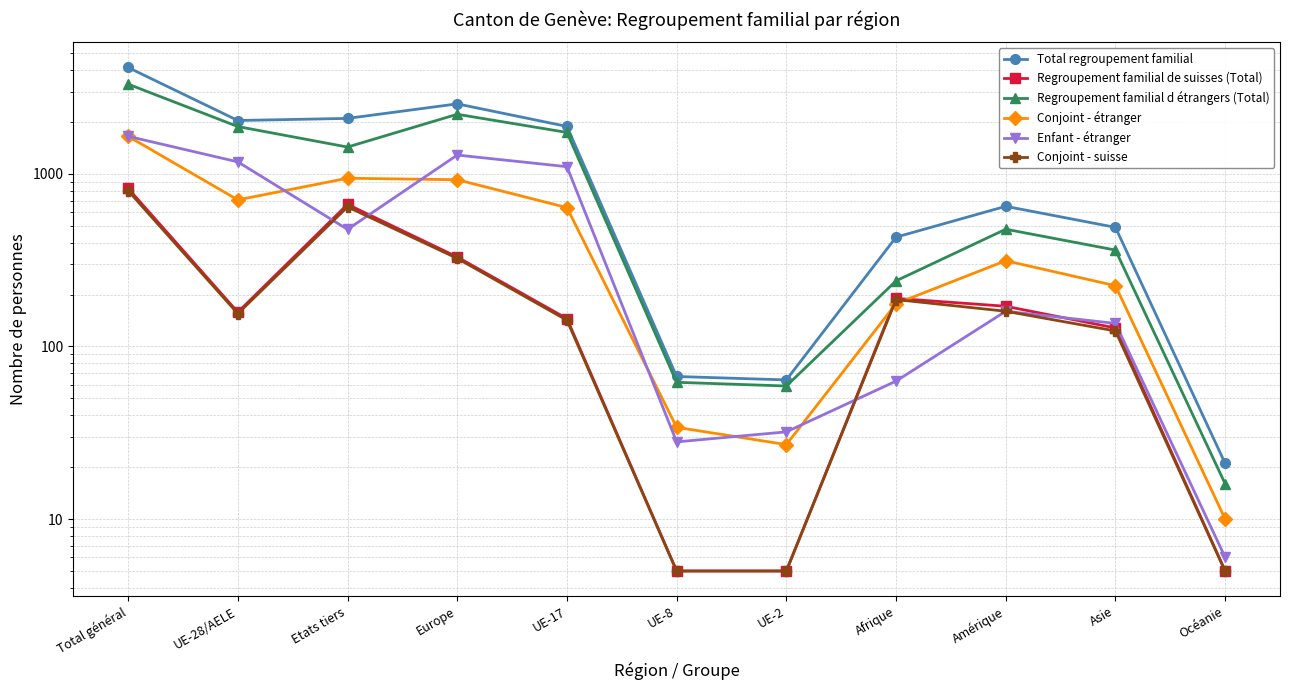

What position from the right is UE-2?

5